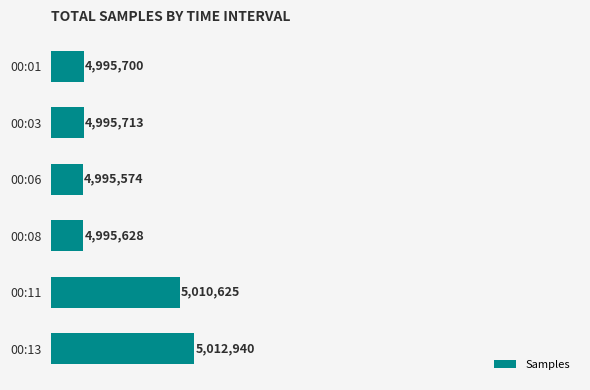

Are the bars horizontal?

Yes